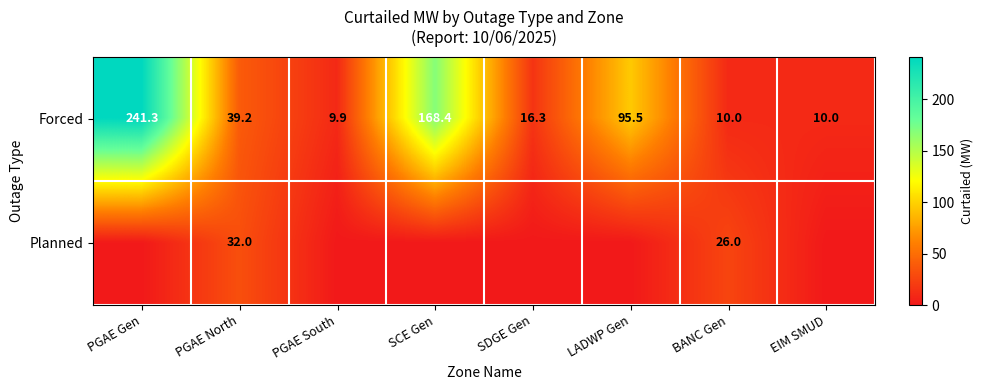

Where does the Forced series first go above 39?

PGAE Gen